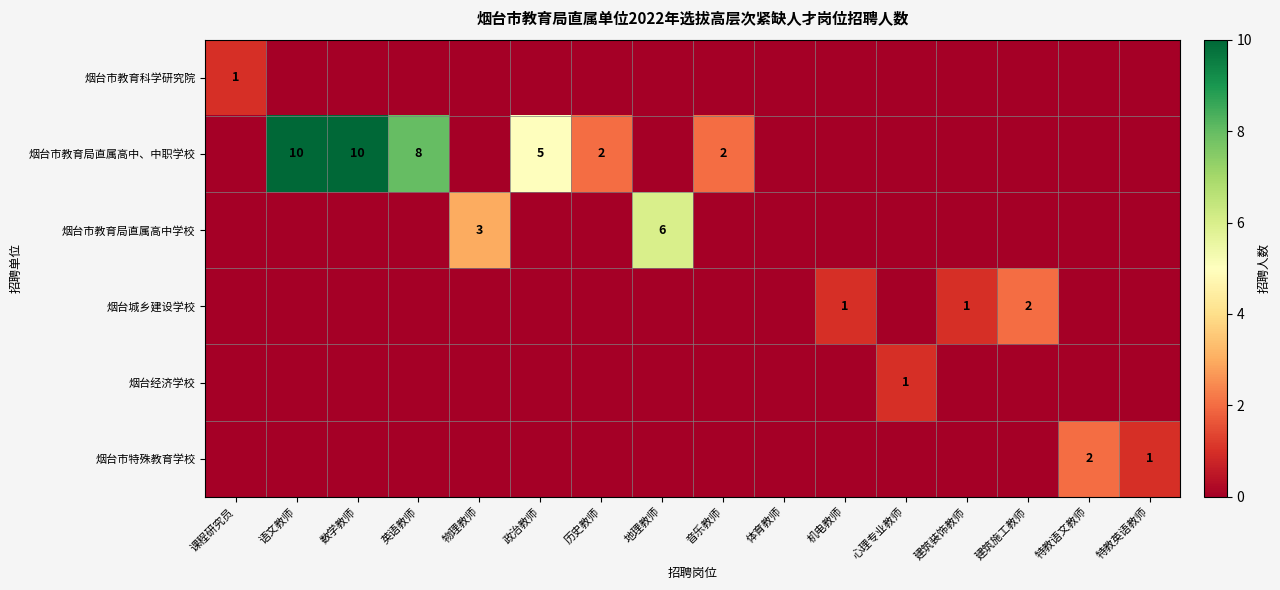

The value of 烟台经济学校 at 心理专业教师 is 1. True or false?

True